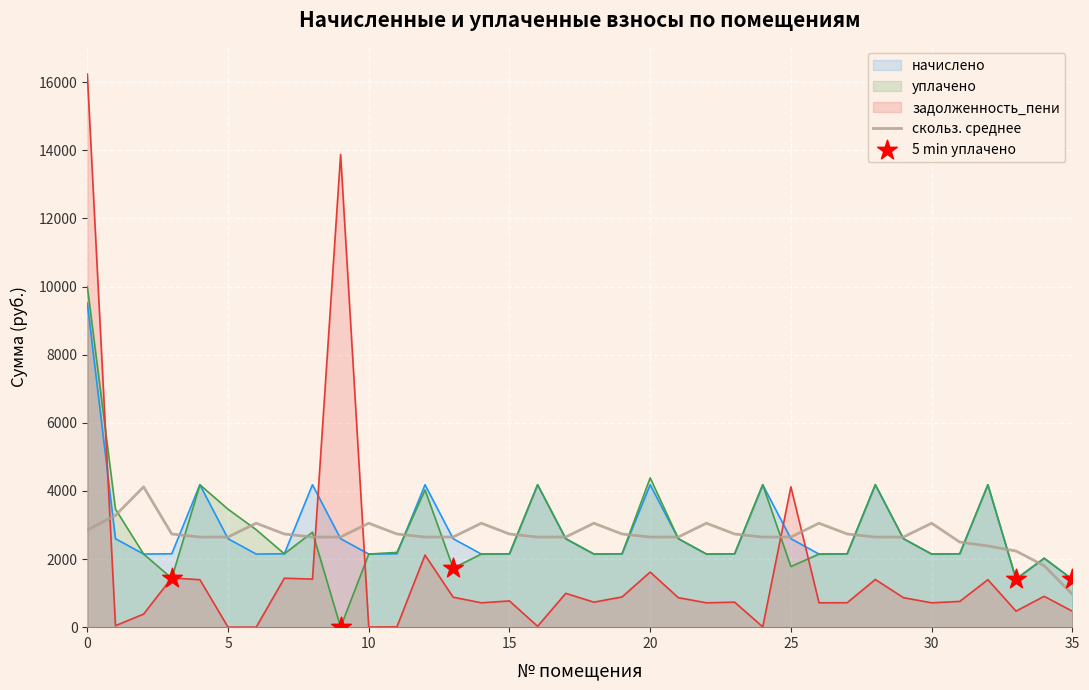

Which series has the largest total across all categories?

начислено